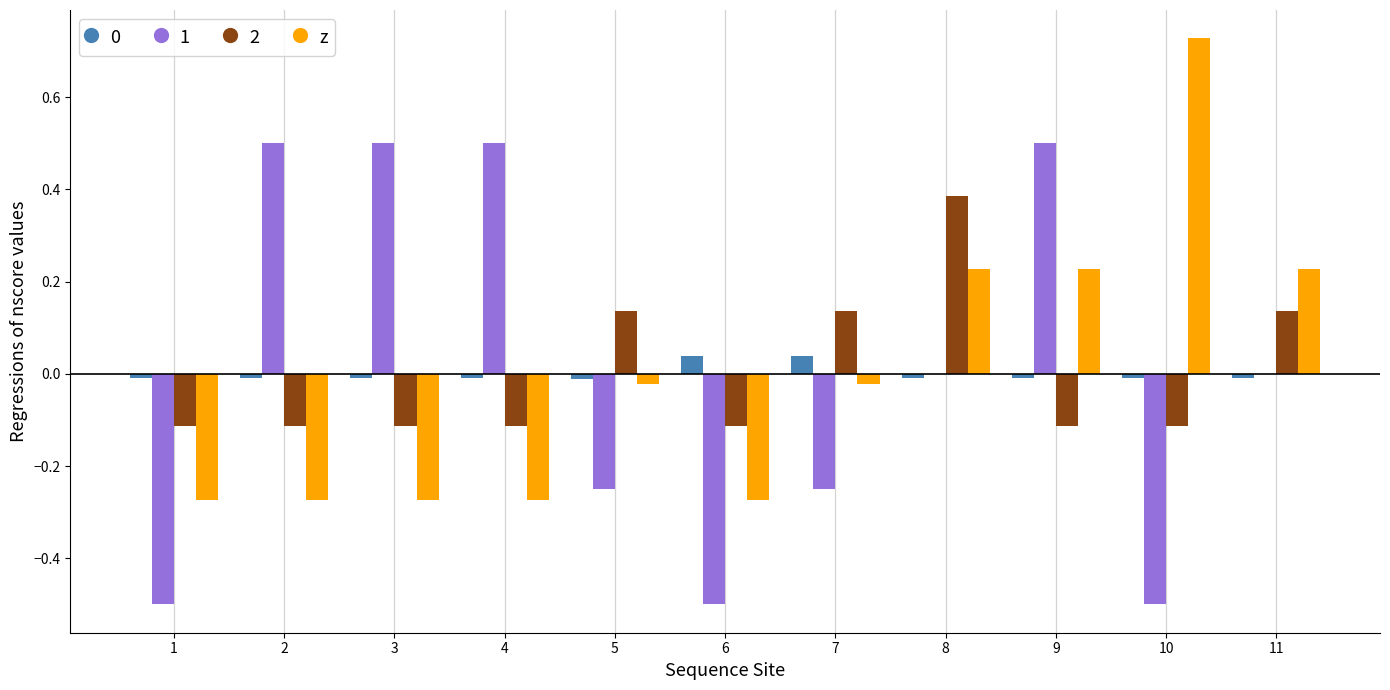

What is the total value across all series at 6?

-0.8